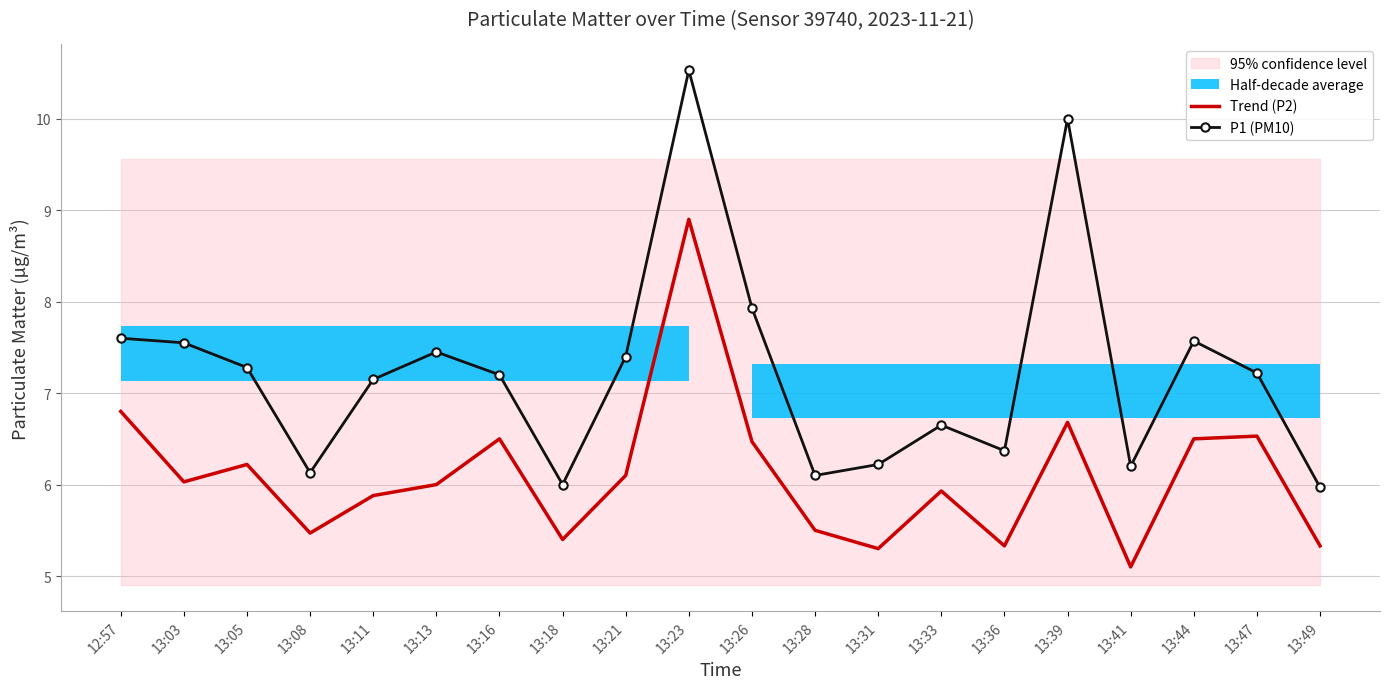

Reading right to left, transcribe all the data shown in this chart.

Trend (P2): 13:49=5.3	13:47=6.5	13:44=6.5	13:41=5.1	13:39=6.7	13:36=5.3	13:33=5.9	13:31=5.3	13:28=5.5	13:26=6.5	13:23=8.9	13:21=6.1	13:18=5.4	13:16=6.5	13:13=6.0	13:11=5.9	13:08=5.5	13:05=6.2	13:03=6.0	12:57=6.8
P1 (PM10): 13:49=6.0	13:47=7.2	13:44=7.6	13:41=6.2	13:39=10.0	13:36=6.4	13:33=6.7	13:31=6.2	13:28=6.1	13:26=7.9	13:23=10.5	13:21=7.4	13:18=6.0	13:16=7.2	13:13=7.5	13:11=7.2	13:08=6.1	13:05=7.3	13:03=7.5	12:57=7.6